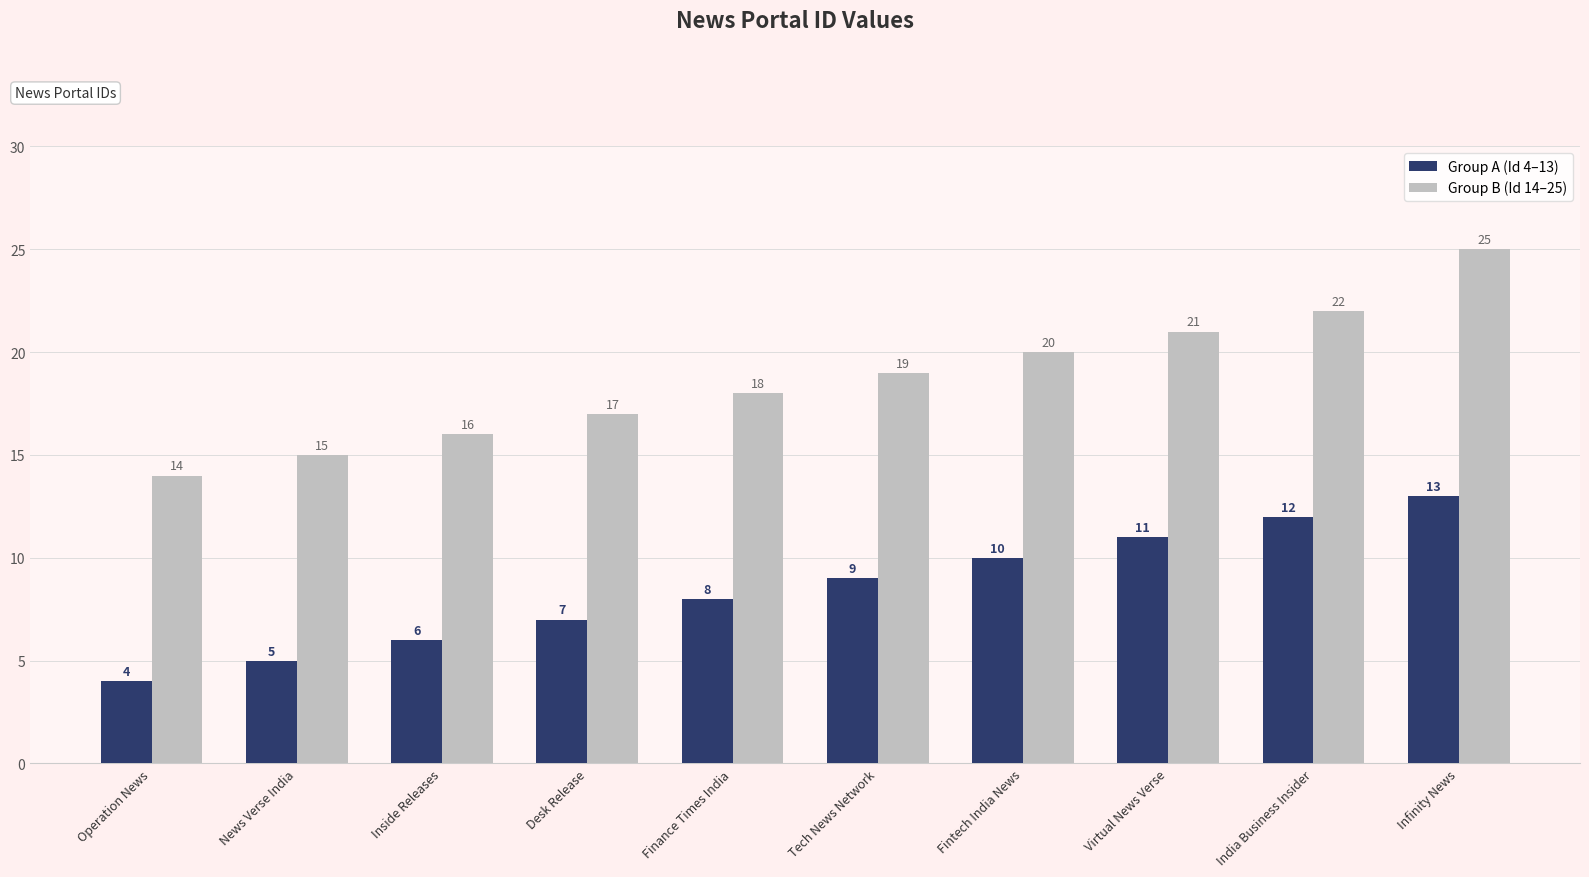

How many data points in Group B (Id 14–25) are less than 19?

5